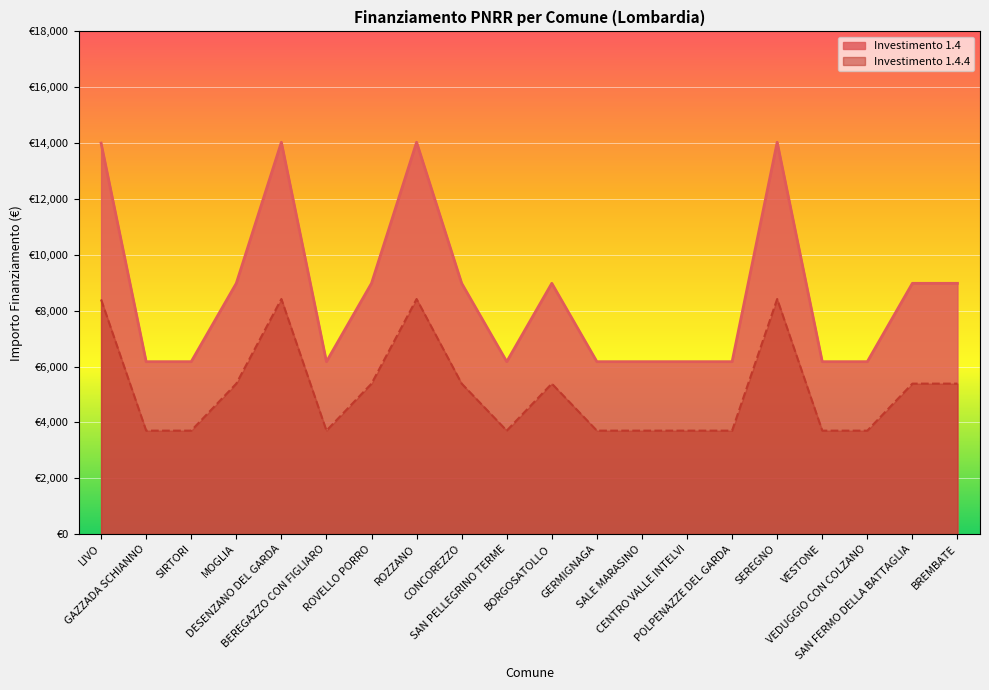

What is the lowest value of the Investimento 1.4.4 series?

3703.9